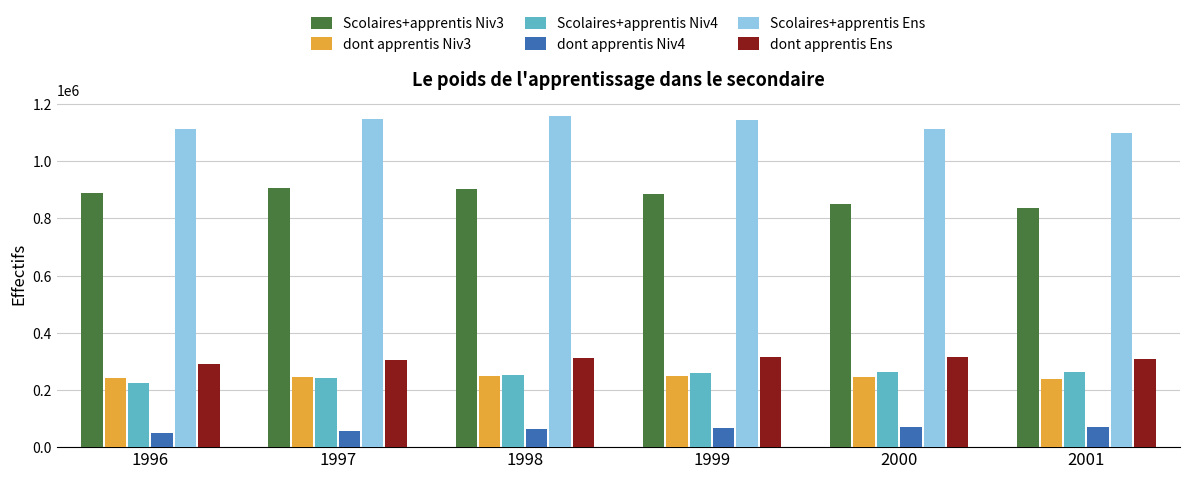

What is the value of the dont apprentis Niv4 bar at the 3rd from the left?

62622